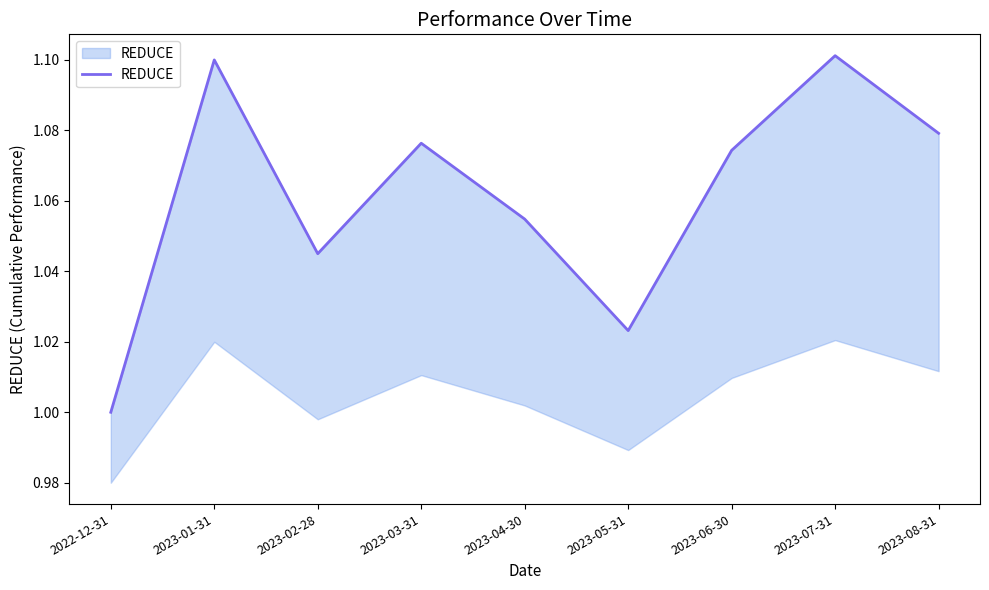

What is the label of the 3rd point from the right?

2023-06-30